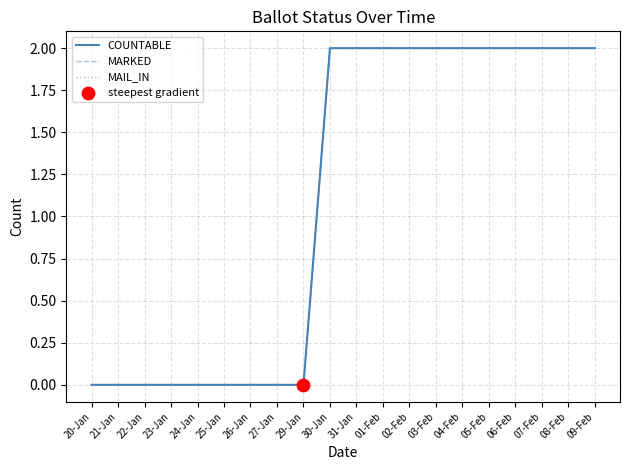

What is the total value across all series at 05-Feb?

6